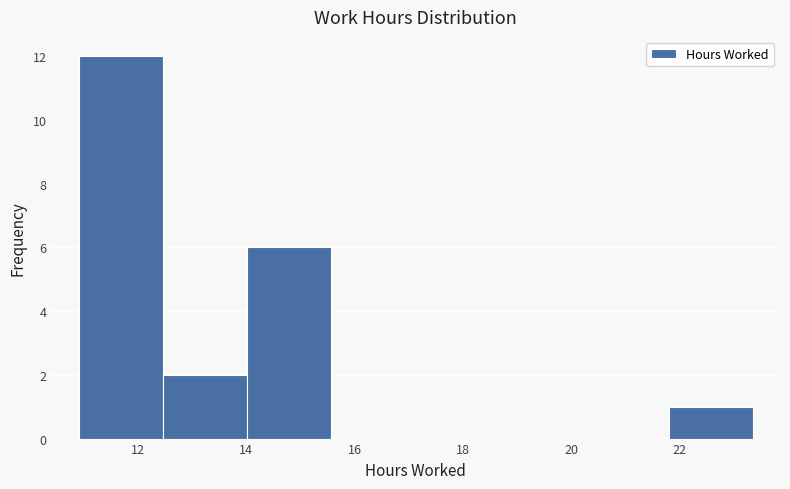

Reading left to right, list every bar in this chart as the range it spans on the x-axis followed by its height. Neither the bar edges nor the heights are printed on the chart, so give them approximately, as read against the axes.

11.0 to 12.4: 12
12.4 to 14.0: 2
14.0 to 15.6: 6
15.6 to 17.2: 0
17.2 to 18.6: 0
18.6 to 20.2: 0
20.2 to 21.8: 0
21.8 to 23.4: 1